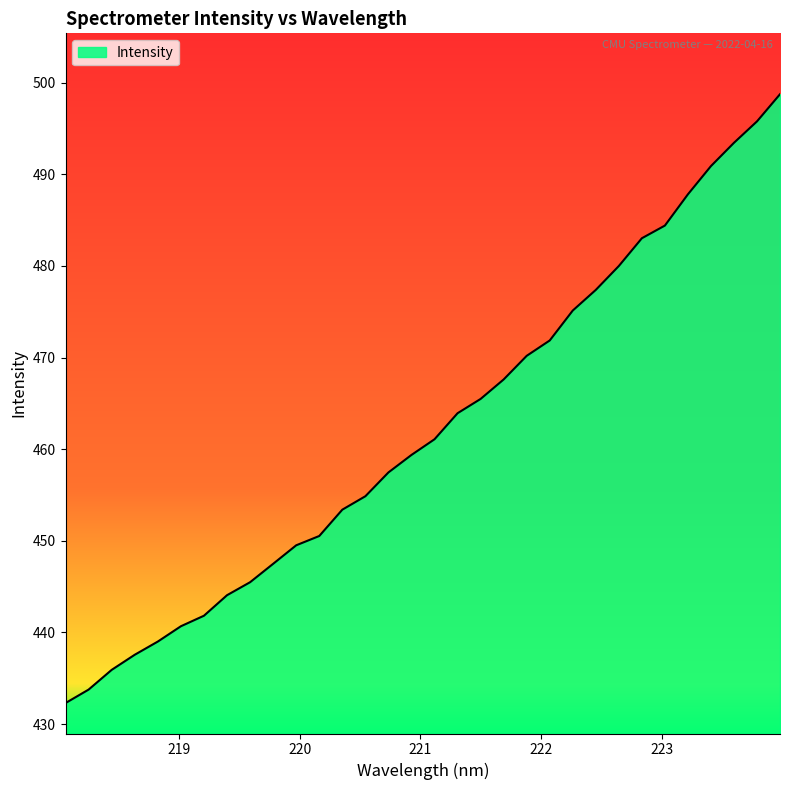

What is the minimum value shown in the chart?

432.3